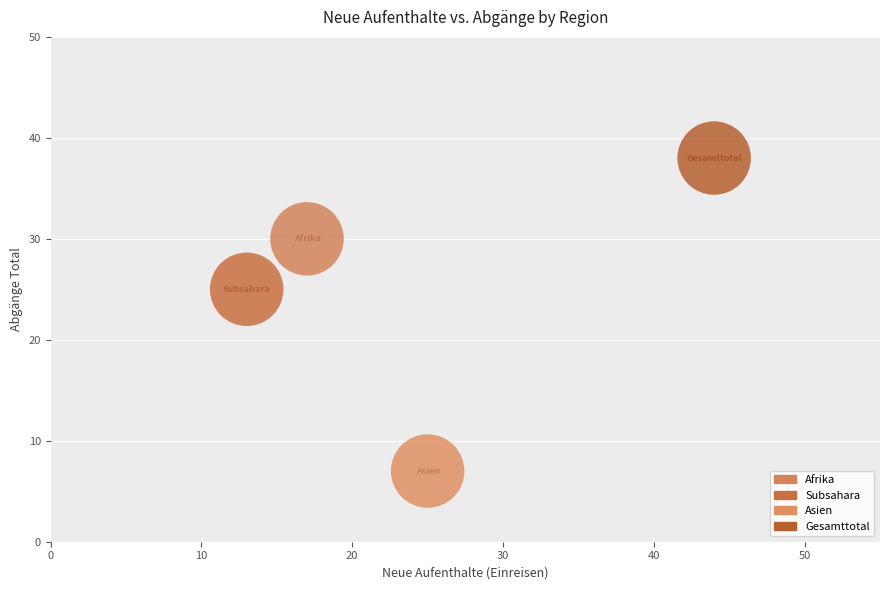

Which series reaches the maximum Y coordinate?

Gesamttotal